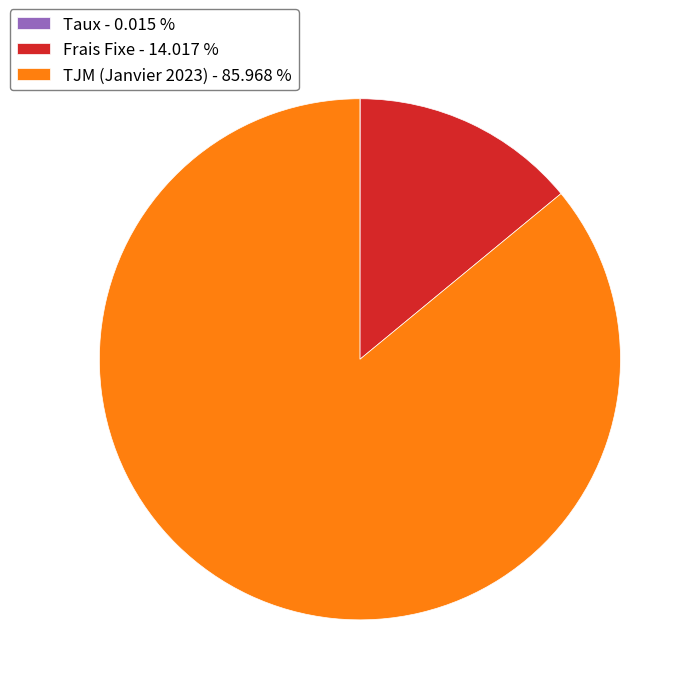

The Frais Fixe slice represents 14% of the pie. True or false?

True